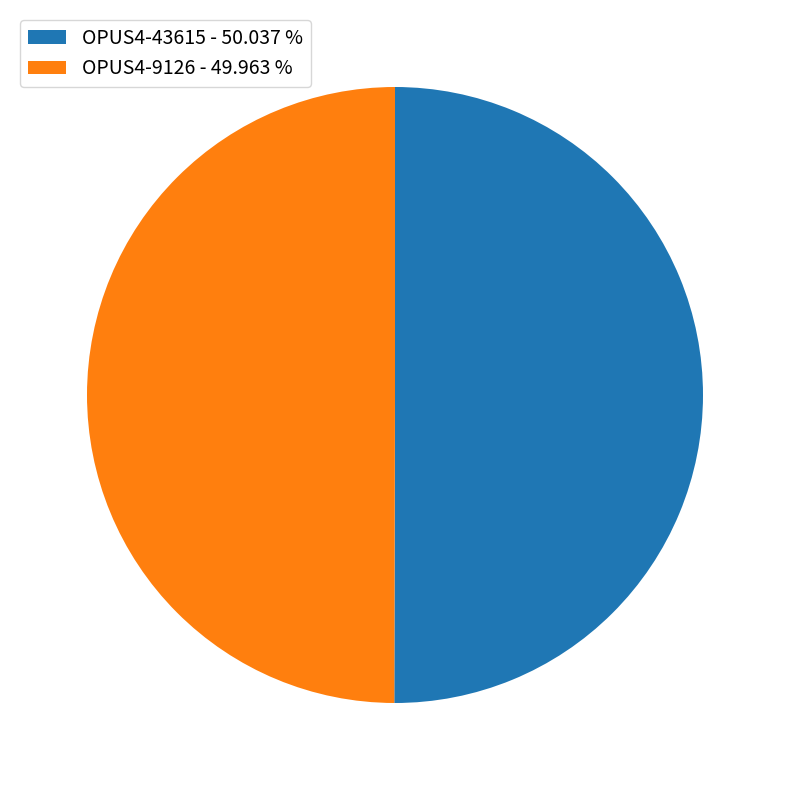

Do OPUS4-9126 - 49.963 % and OPUS4-43615 - 50.037 % together represent more than half of the pie?

Yes